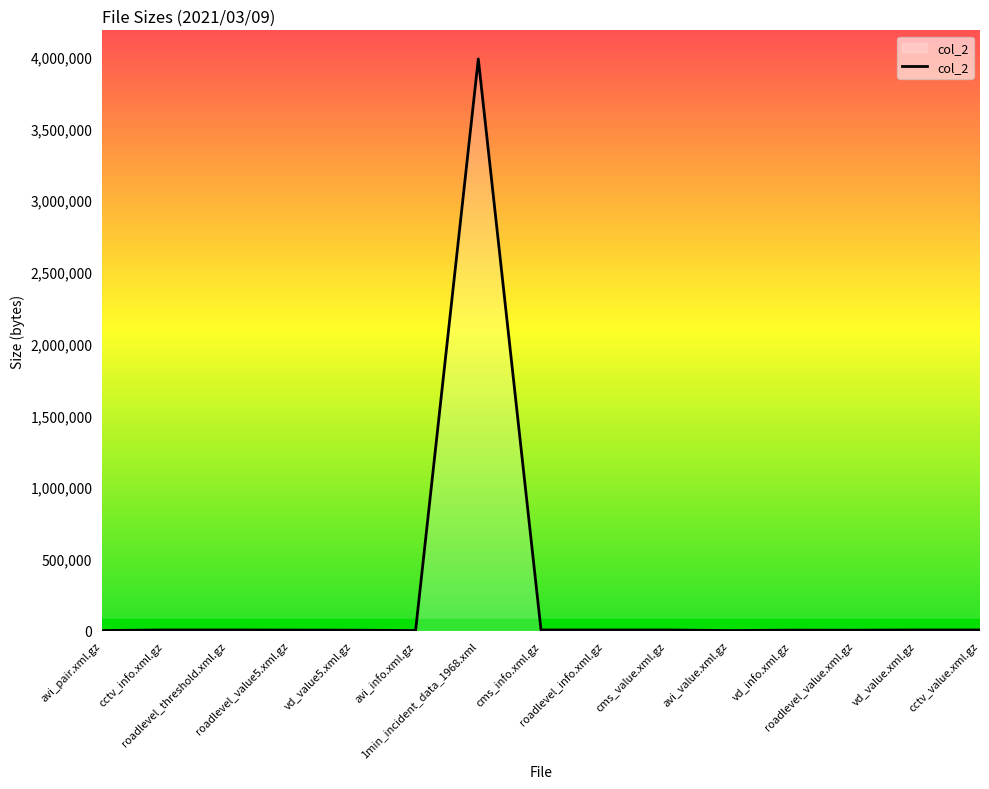

What is the difference between the maximum and minimum values?

3983774